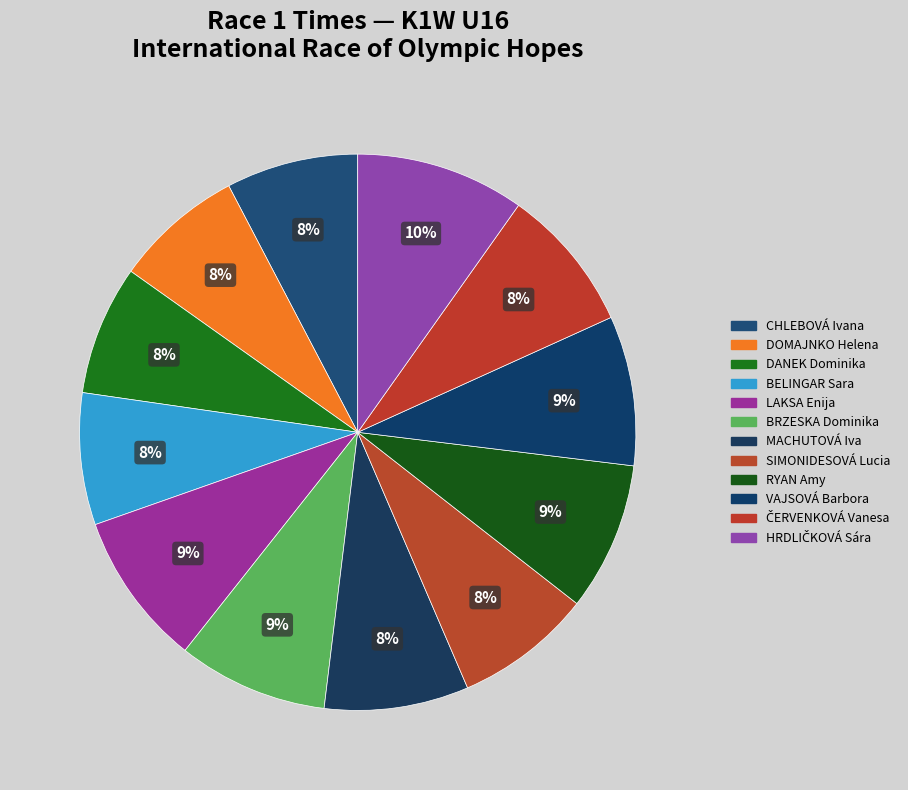

What percentage is NOT represented by MACHUTOVÁ Iva?

91.6%